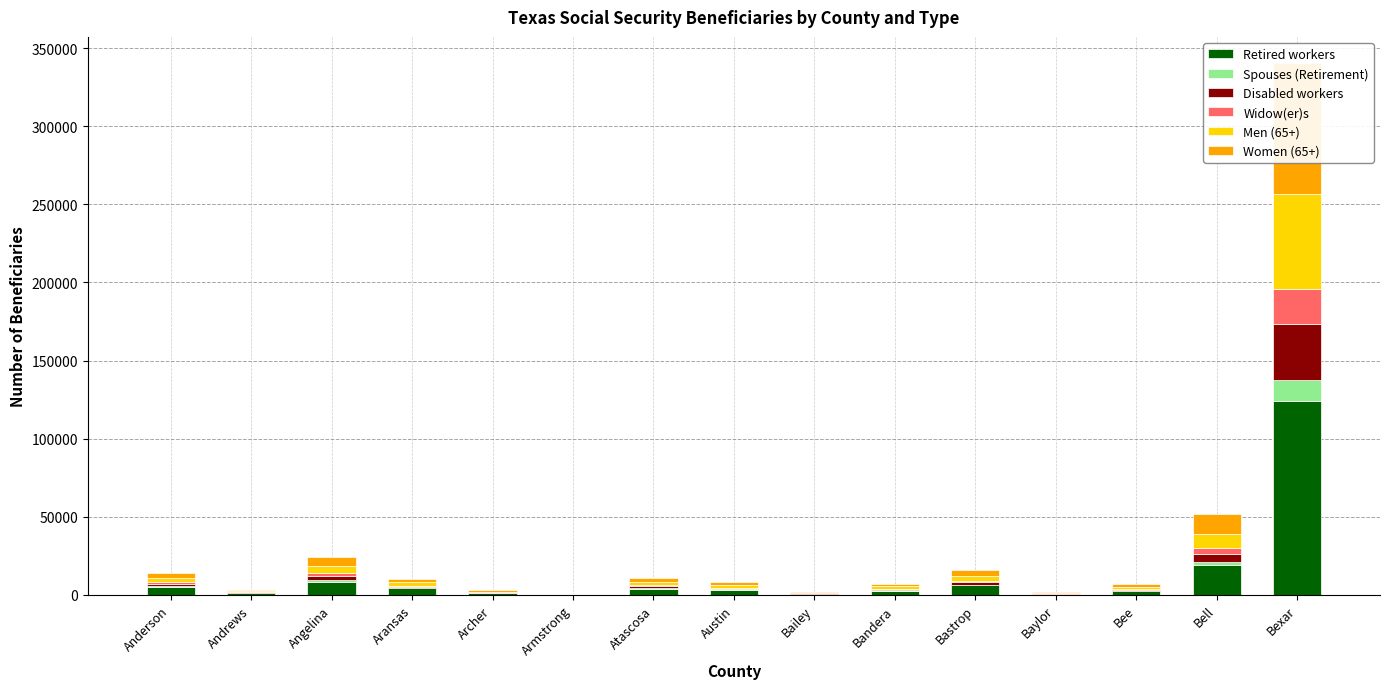

Which series has the widest spread of values?

Retired workers